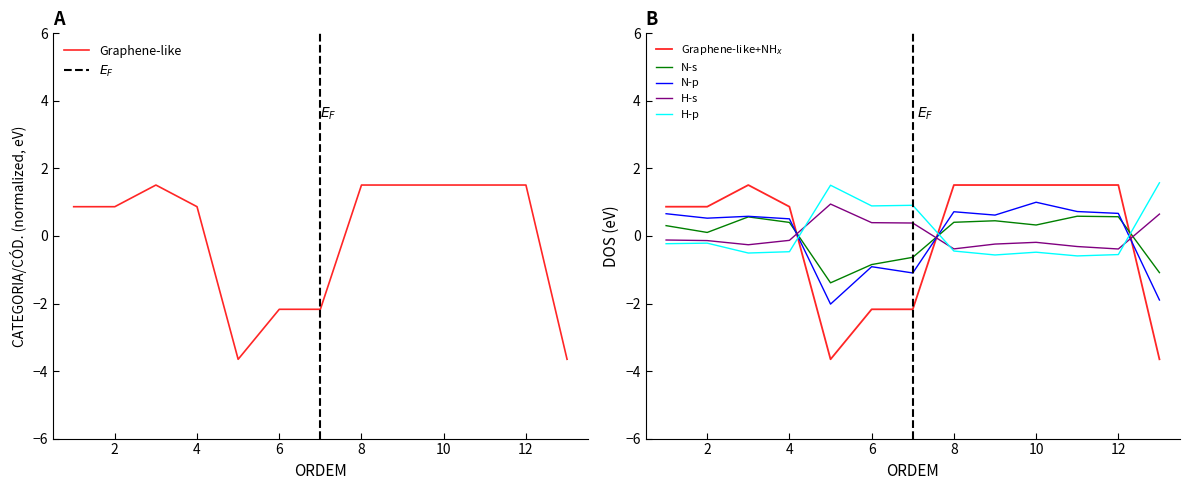

What is the highest value of the Graphene-like series?

1.5